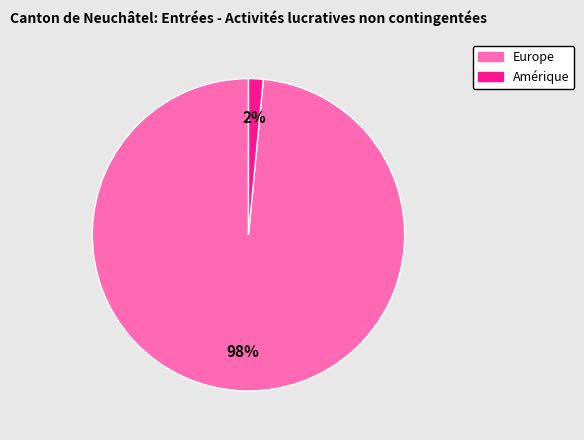

To the nearest percent, what is the average slice percentage?

50%